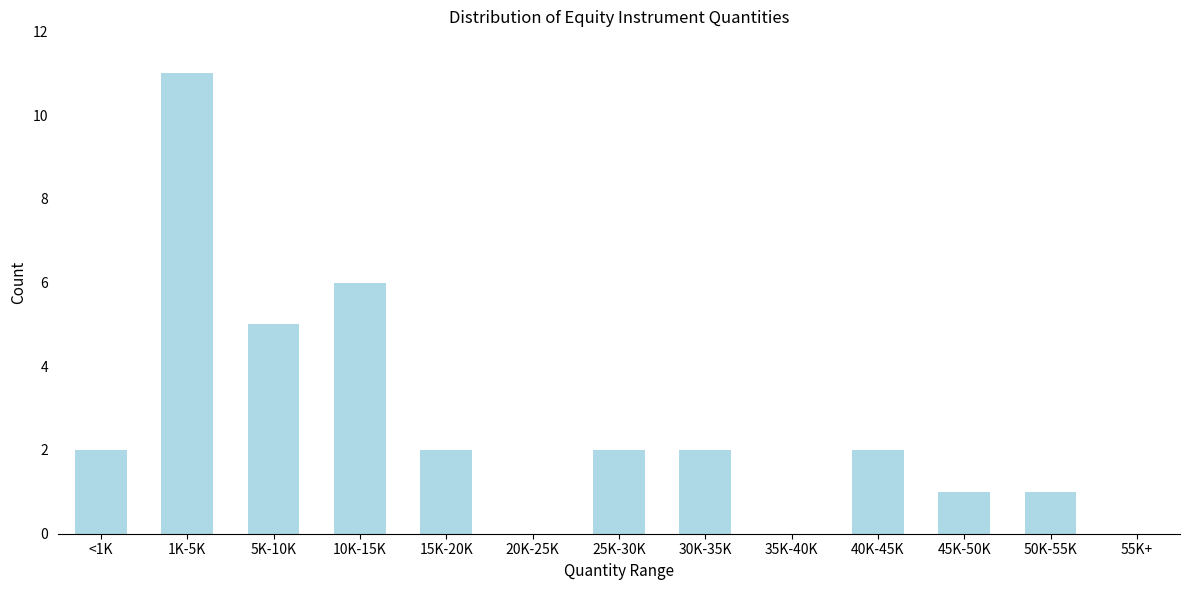

Reading left to right, list all the values displayed in this chart.

<1K=2	1K-5K=11	5K-10K=5	10K-15K=6	15K-20K=2	20K-25K=0	25K-30K=2	30K-35K=2	35K-40K=0	40K-45K=2	45K-50K=1	50K-55K=1	55K+=0